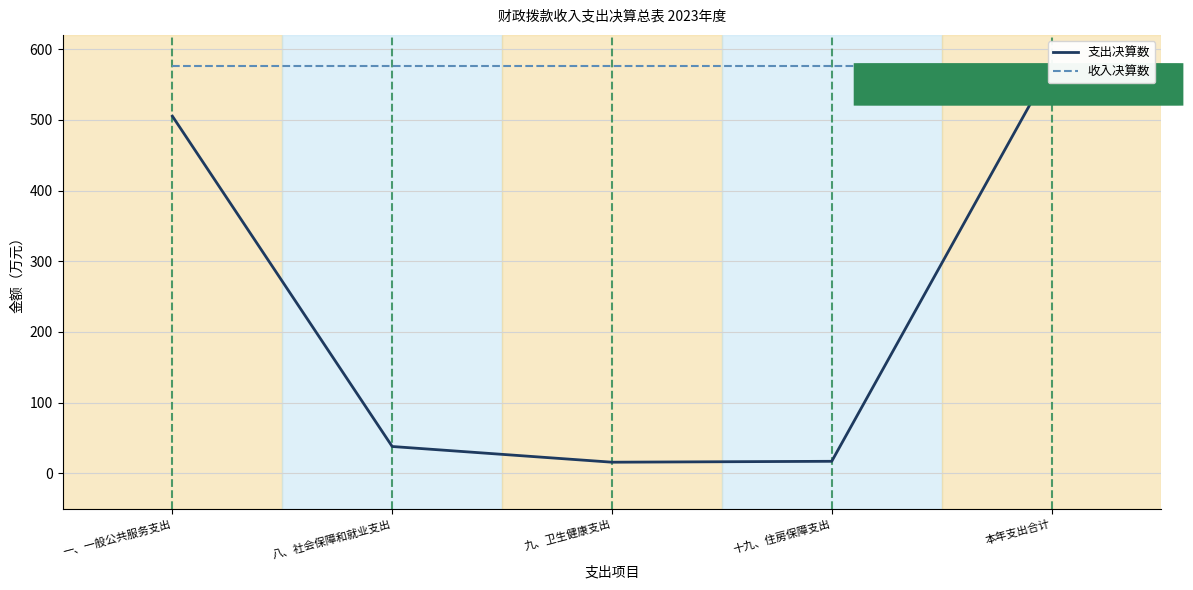

What is the difference between the second highest and minimum values in the 支出决算数 series?

489.1